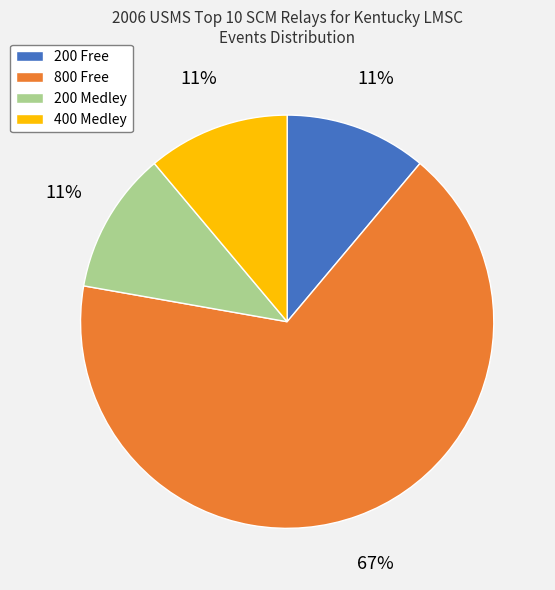

Do 800 Free and 400 Medley together represent more than half of the pie?

Yes